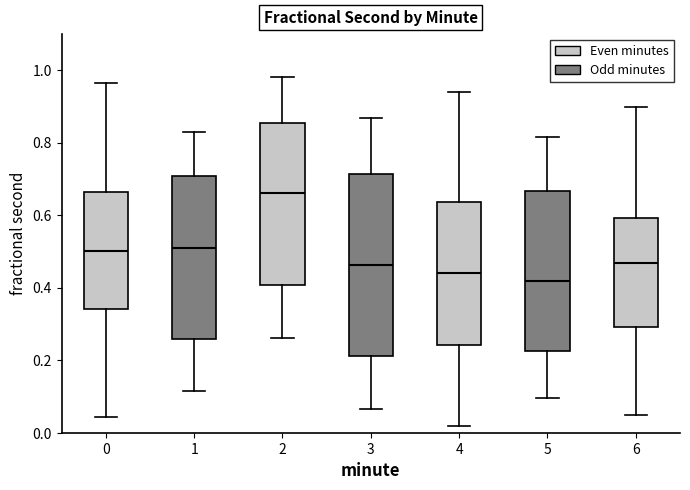

Reading left to right, transcribe this box plot: for each box, give where its median line is, the range the box spans, and where its two whiskers end, as read against the y-axis. The values are not printed on the chart, so give them approximately, as read against the axis.

0: median 0.50, box 0.34 to 0.66, whiskers 0.04 to 0.96
1: median 0.50, box 0.26 to 0.70, whiskers 0.12 to 0.82
2: median 0.66, box 0.40 to 0.86, whiskers 0.26 to 0.98
3: median 0.46, box 0.22 to 0.72, whiskers 0.06 to 0.86
4: median 0.44, box 0.24 to 0.64, whiskers 0.02 to 0.94
5: median 0.42, box 0.22 to 0.66, whiskers 0.10 to 0.82
6: median 0.46, box 0.30 to 0.60, whiskers 0.04 to 0.90